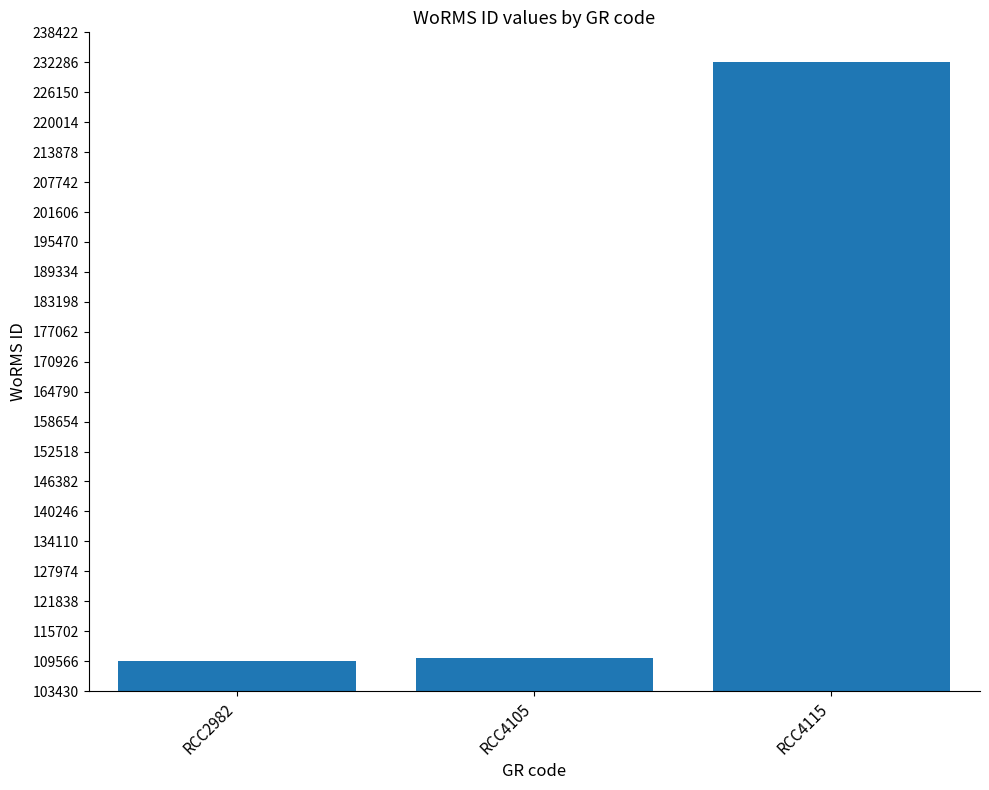

What is the minimum value shown in the chart?

109566